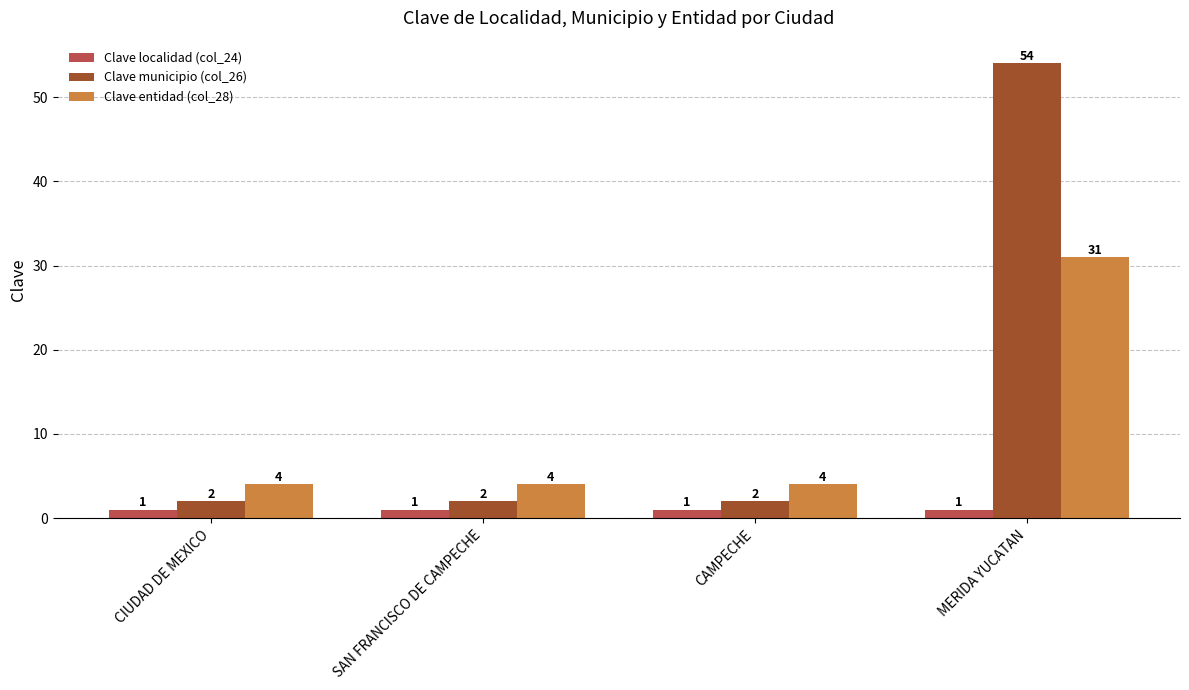

Are the bars grouped side by side (vs. stacked)?

Yes